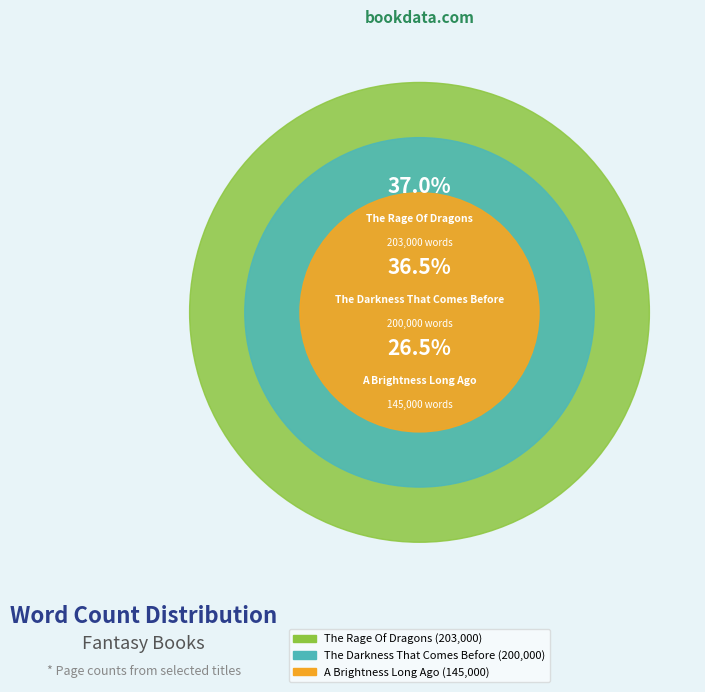

Is it true that The Darkness That Comes Before is 36% of the pie?

True